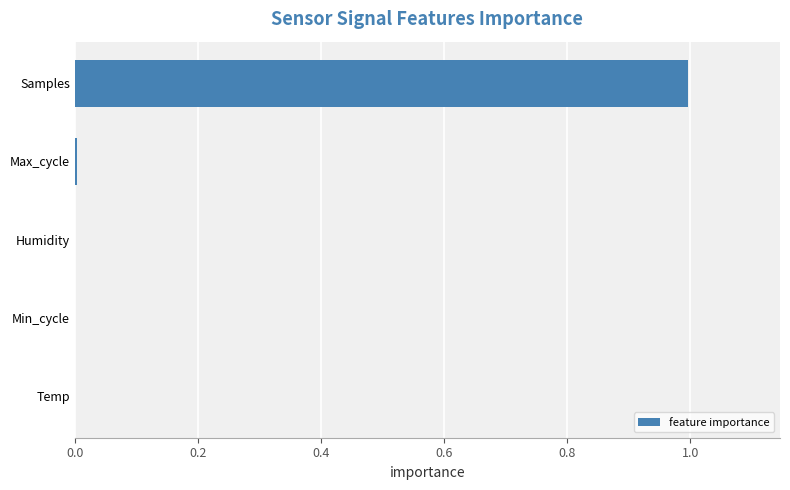

What is the maximum value shown in the chart?

1.0